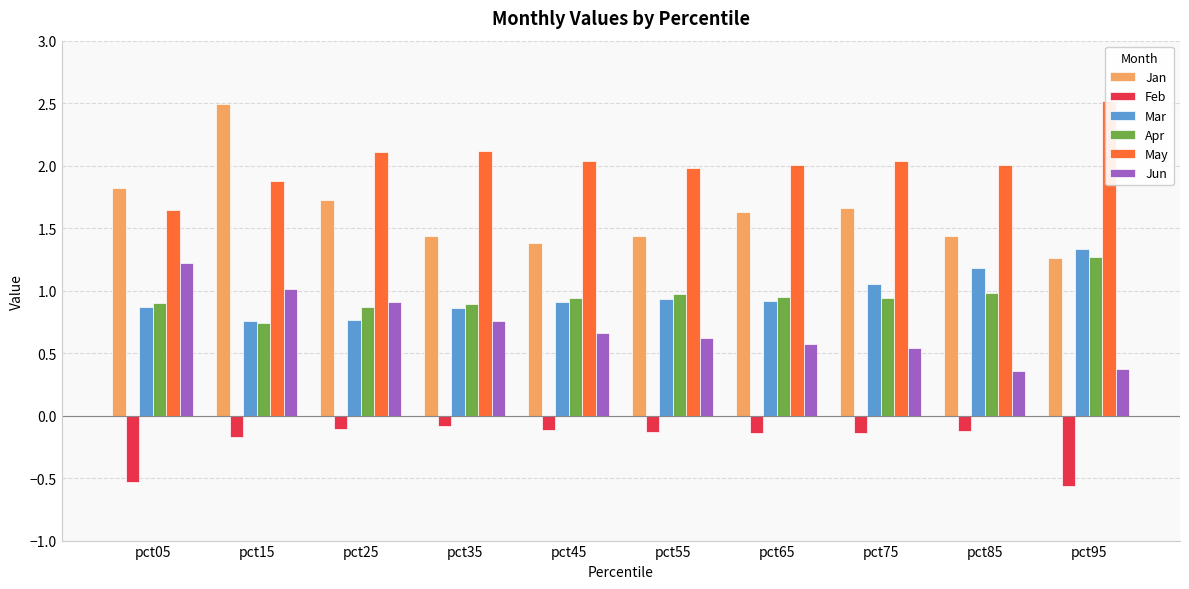

Reading right to left, list all the values displayed in this chart.

Jan: pct95=1.3	pct85=1.4	pct75=1.7	pct65=1.6	pct55=1.4	pct45=1.4	pct35=1.4	pct25=1.7	pct15=2.5	pct05=1.8
Feb: pct95=-0.6	pct85=-0.1	pct75=-0.1	pct65=-0.1	pct55=-0.1	pct45=-0.1	pct35=-0.1	pct25=-0.1	pct15=-0.2	pct05=-0.5
Mar: pct95=1.3	pct85=1.2	pct75=1.0	pct65=0.9	pct55=0.9	pct45=0.9	pct35=0.9	pct25=0.8	pct15=0.8	pct05=0.9
Apr: pct95=1.3	pct85=1.0	pct75=0.9	pct65=0.9	pct55=1.0	pct45=0.9	pct35=0.9	pct25=0.9	pct15=0.7	pct05=0.9
May: pct95=2.5	pct85=2.0	pct75=2.0	pct65=2.0	pct55=2.0	pct45=2.0	pct35=2.1	pct25=2.1	pct15=1.9	pct05=1.6
Jun: pct95=0.4	pct85=0.4	pct75=0.5	pct65=0.6	pct55=0.6	pct45=0.7	pct35=0.8	pct25=0.9	pct15=1.0	pct05=1.2